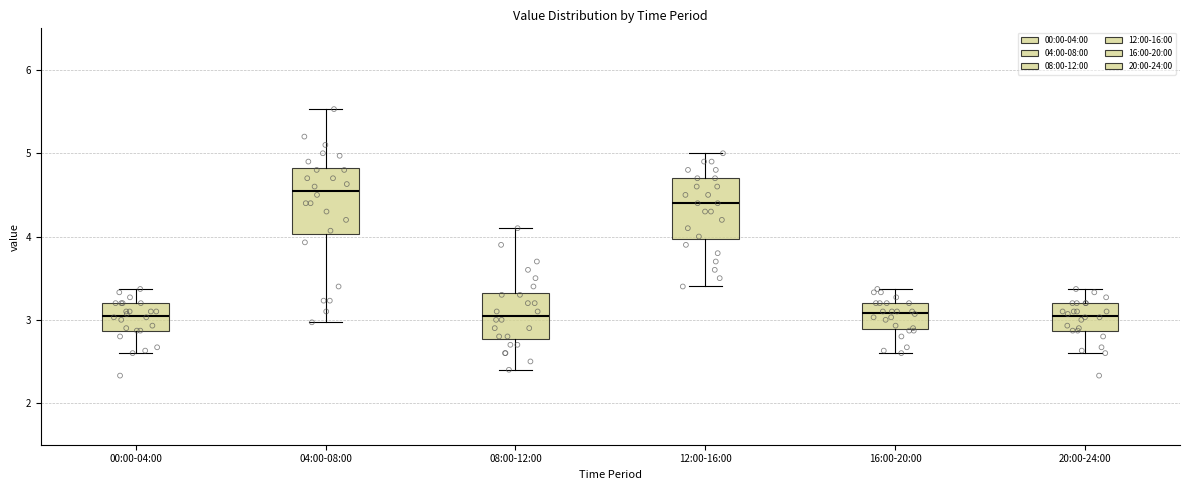

Where is the lower edge of the box for 04:00-08:00 on the y-axis? The values are not printed on the chart, so give them approximately, as read against the axis.

4.0